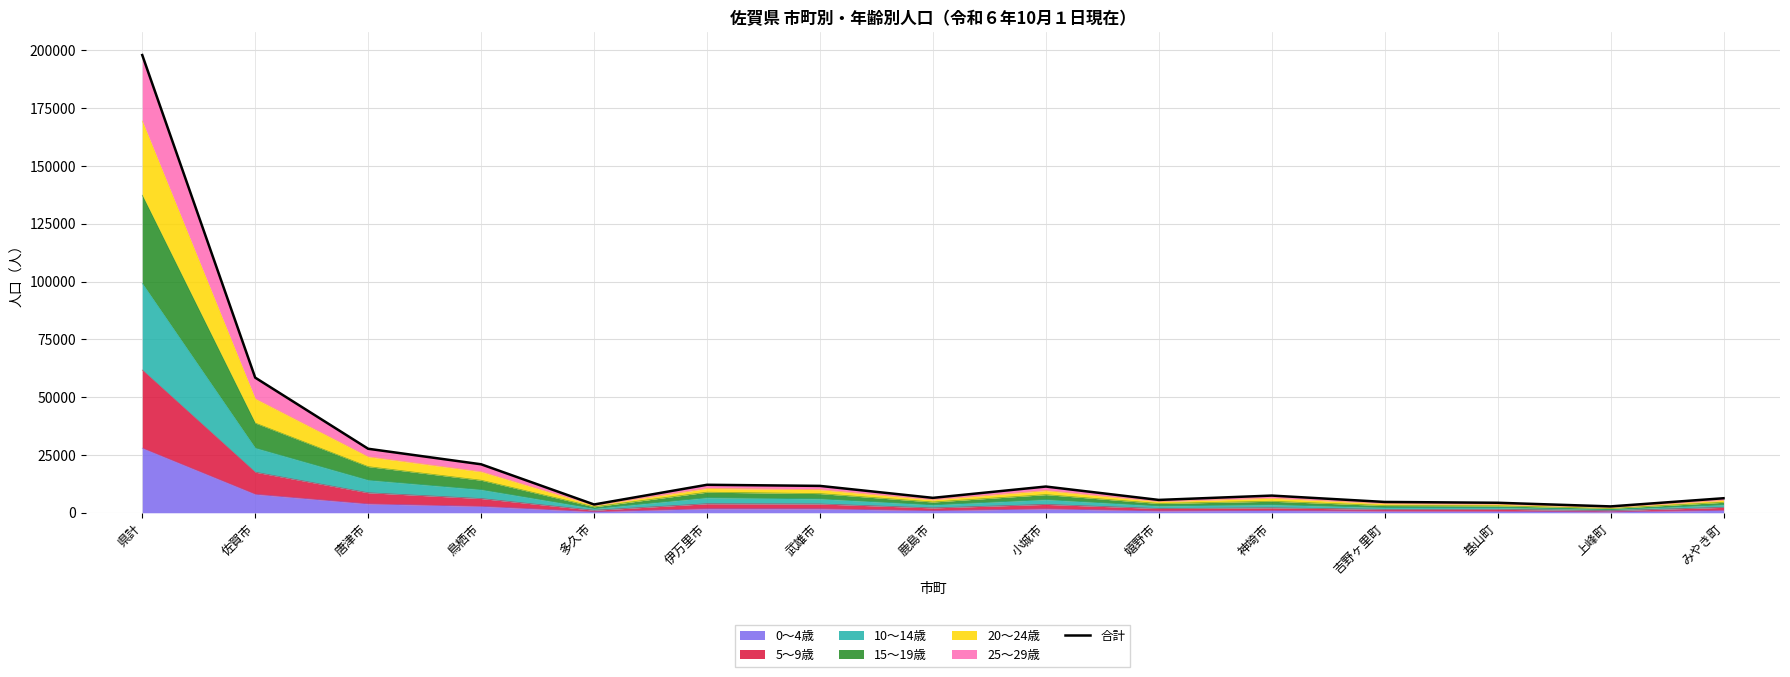

What is the greatest value displayed?

198019